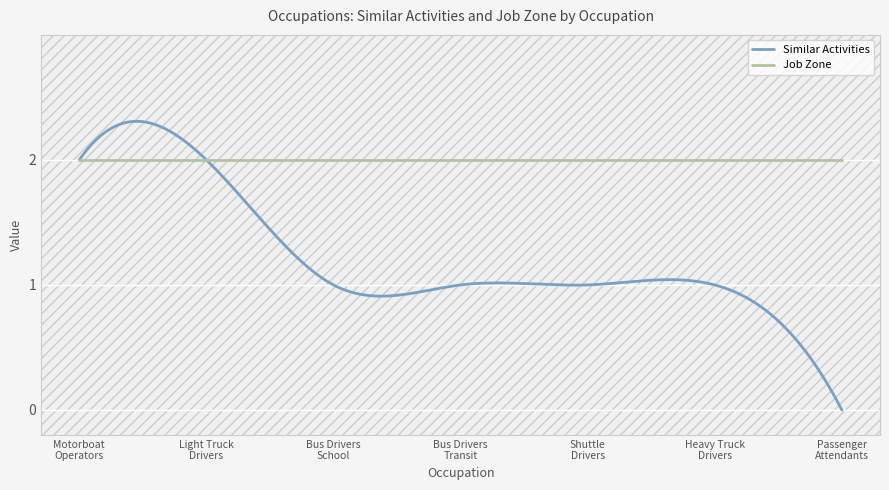

True or false: Similar Activities and Job Zone cross at least once.

True